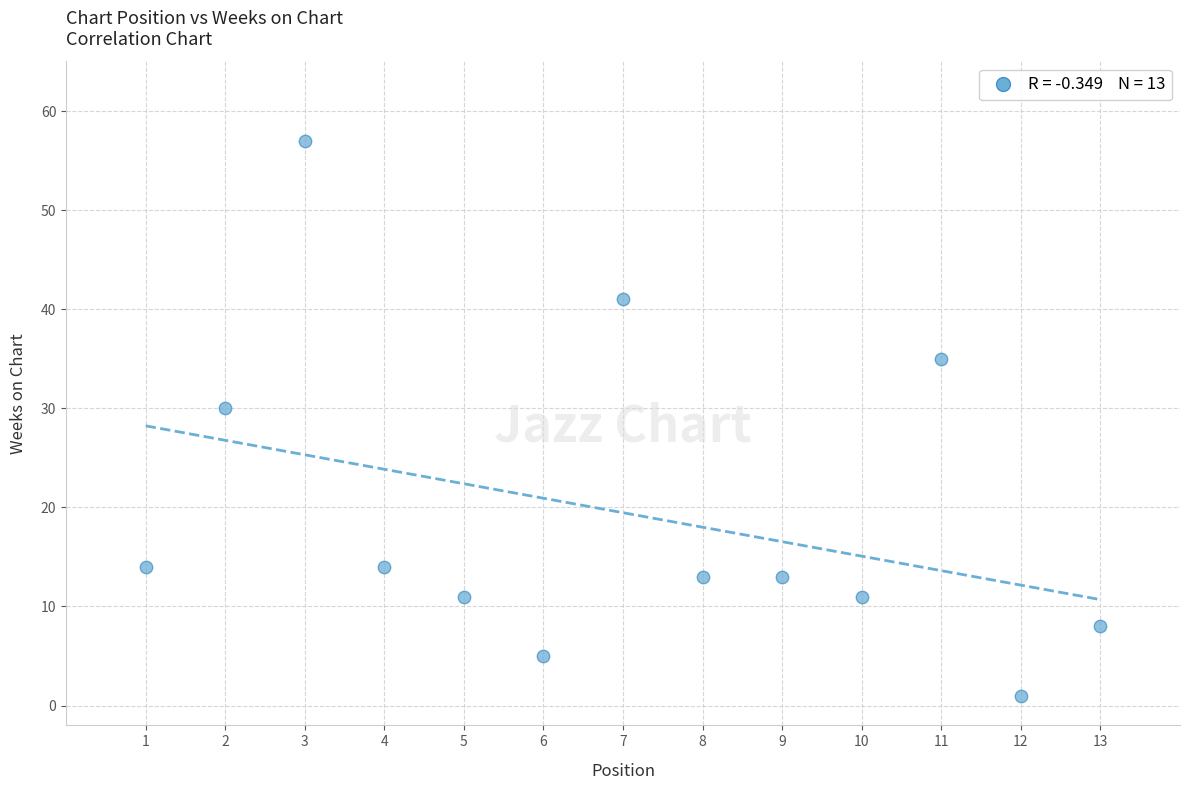

What is the range of X values (max minus min)?

12